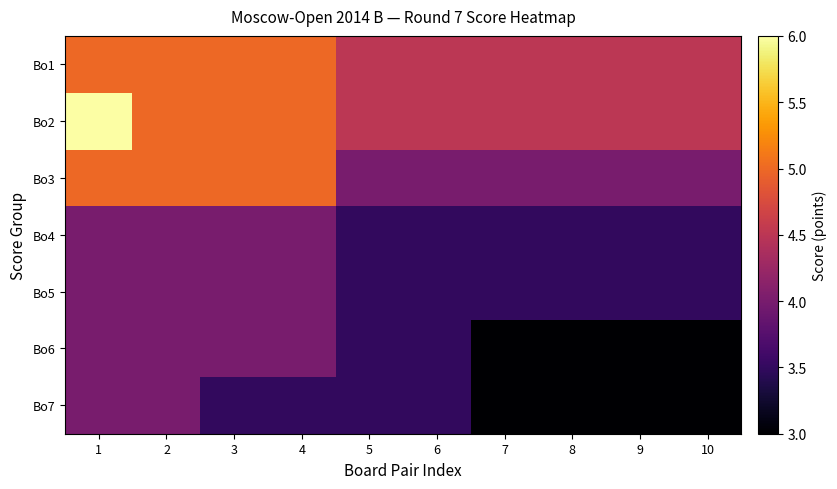

How many data points does each series have?

10